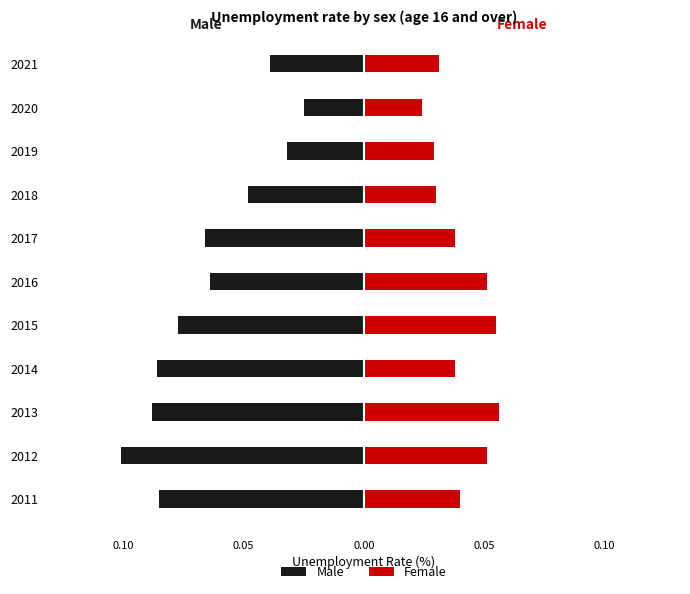

Between 2011 and 2018, which series saw the biggest shift?

Male